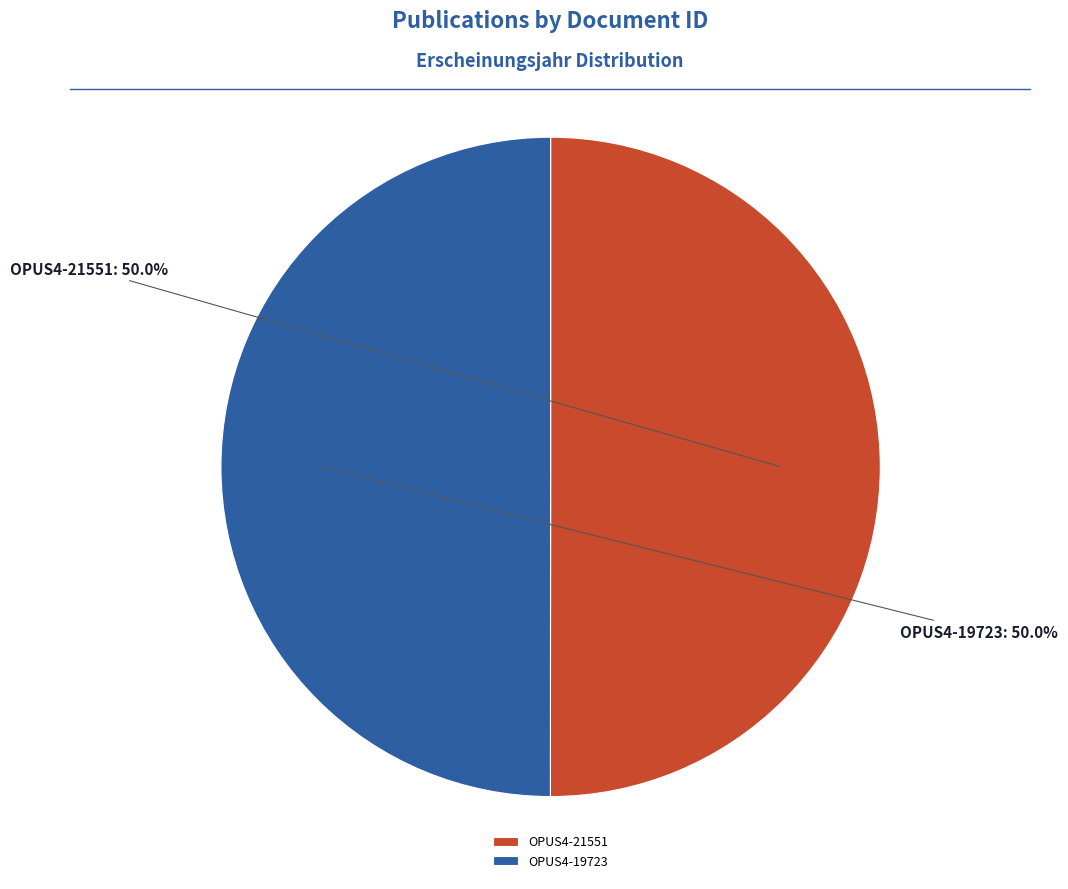

What is the ratio of the value at OPUS4-21551 to the value at OPUS4-19723?

1.0